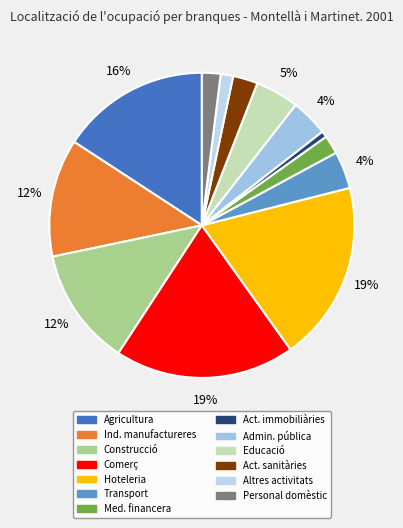

To the nearest percent, what is the difference between the largest and smallest slice percentages?

18%